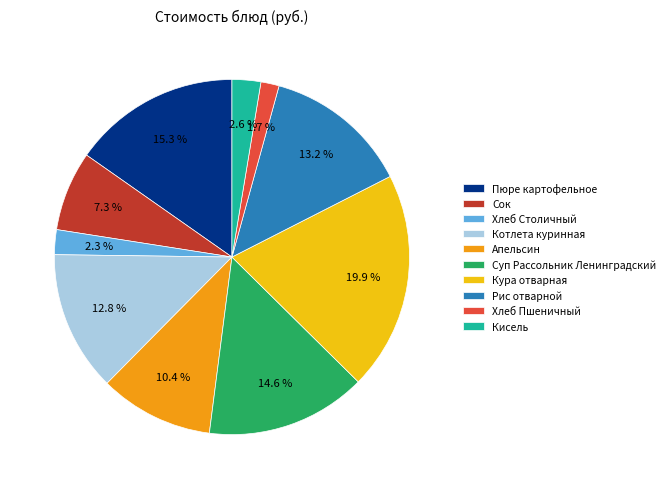

Count the number of slices in the pie.

10